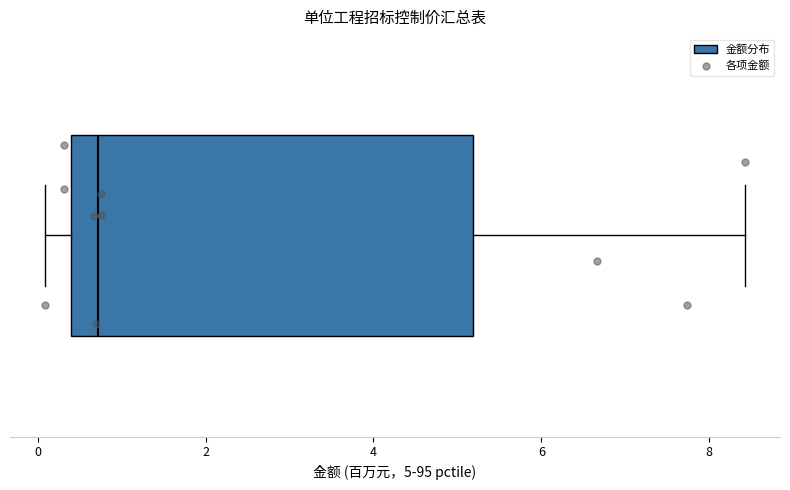

Read this box plot against the x-axis: the position of the median line, the range covered by the box, and the ends of both whiskers. The values are not printed on the chart, so give them approximately, as read against the axis.

median 0.8, box 0.4 to 5.2, whiskers 0.0 to 8.4